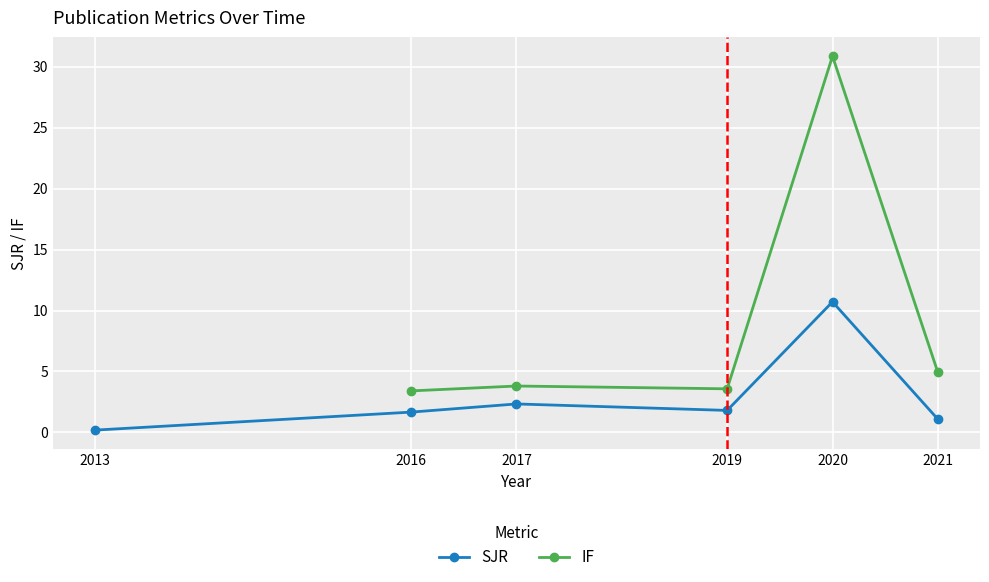

What is the value of the IF point at the 2nd from the left?

3.4